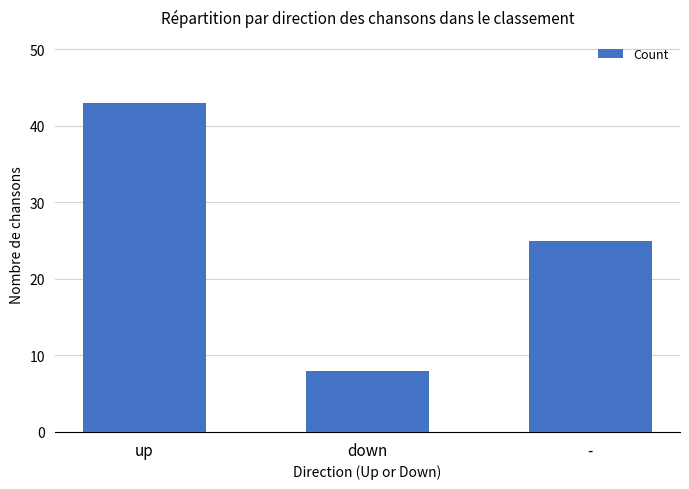

Rank the categories by value from highest to lowest.

up, -, down